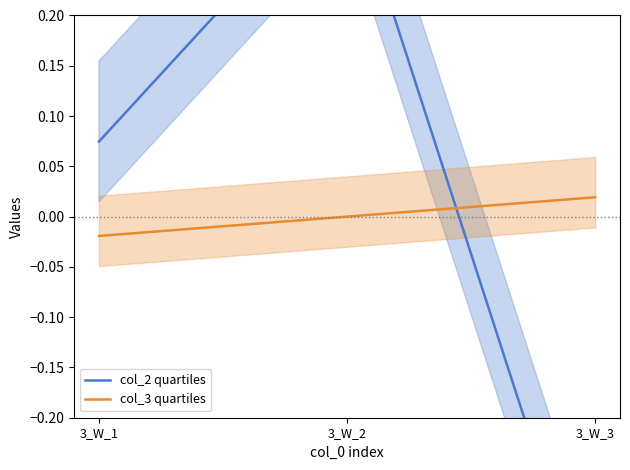

What is the total value across all series at 3_W_3?

-0.4